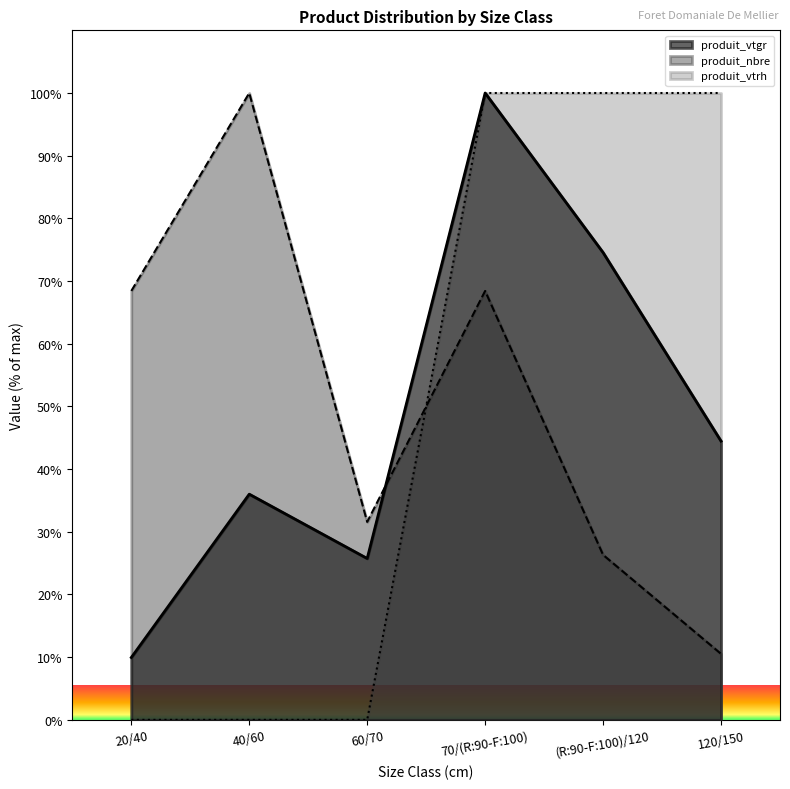

Reading left to right, what are all the values shown in this chart?

produit_vtgr: 9.9	36.0	25.7	100.0	74.5	44.5
produit_nbre: 68.4	100.0	31.6	68.4	26.3	10.5
produit_vtrh: 0.0	0.0	0.0	100.0	100.0	100.0